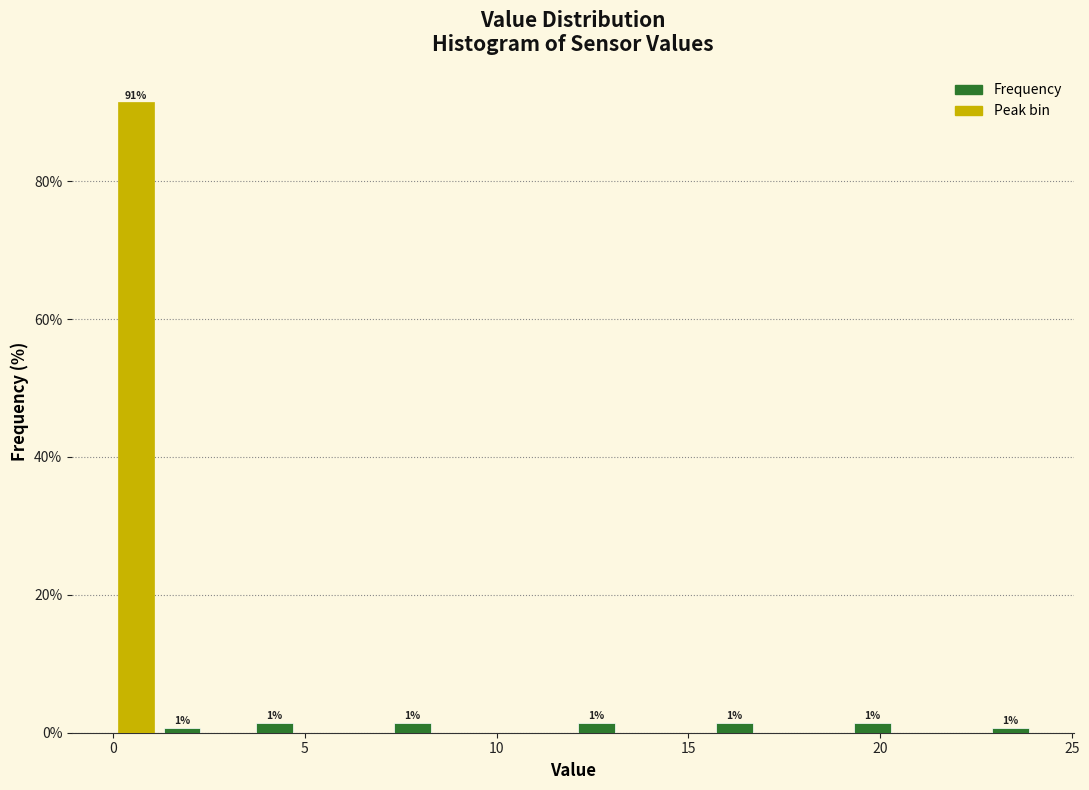

Read against the x-axis, roughly where is the centre of the tallest bar?

0.5